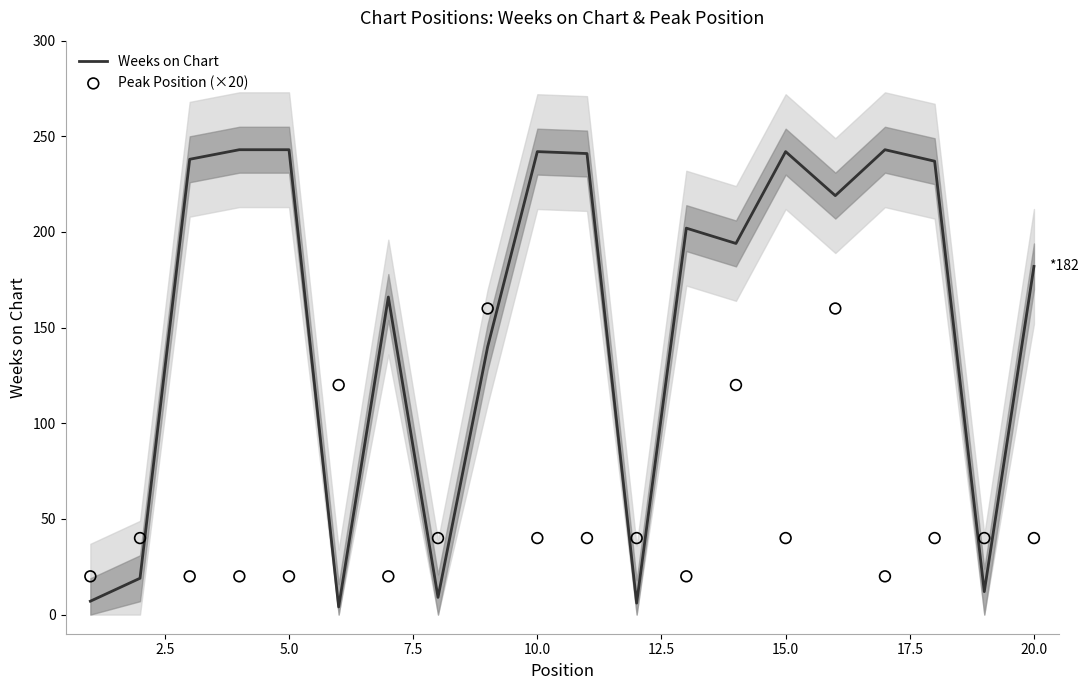

Which series has the widest spread of Y values?

Weeks on Chart